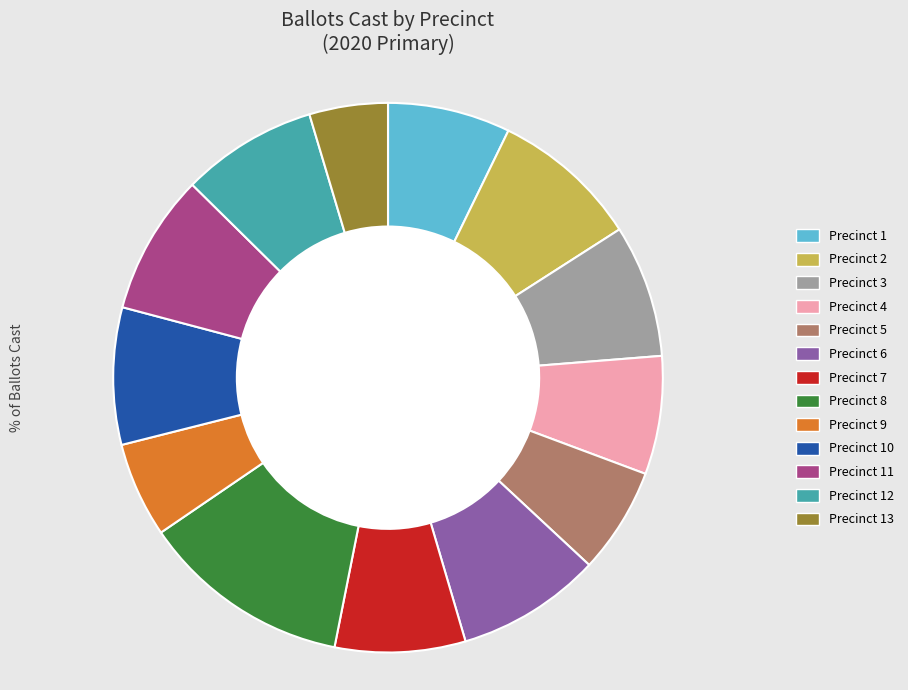

Is there any slice that represents more than half of the pie?

No